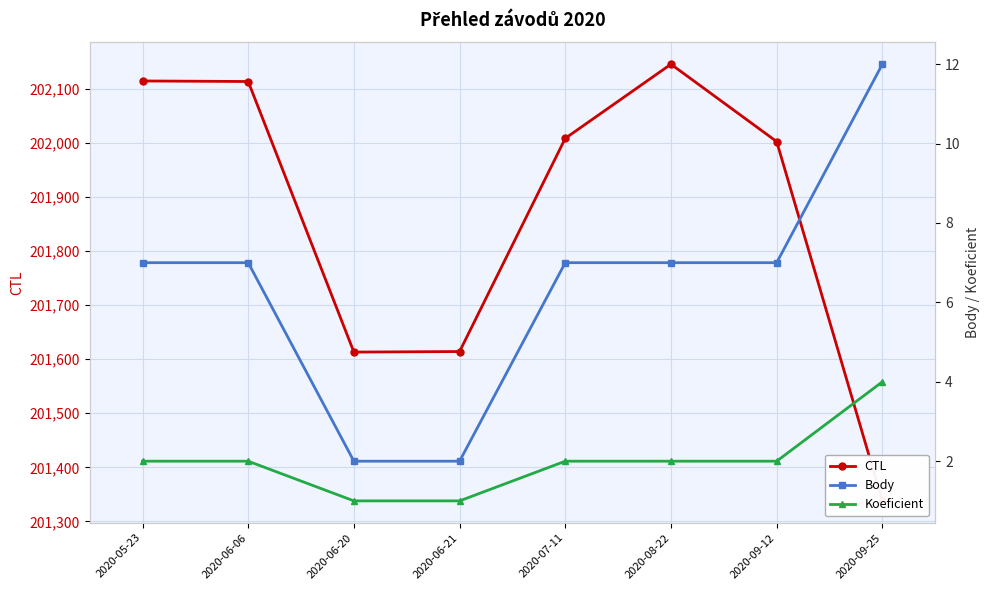

How many interior local peaks does the CTL series have?

1